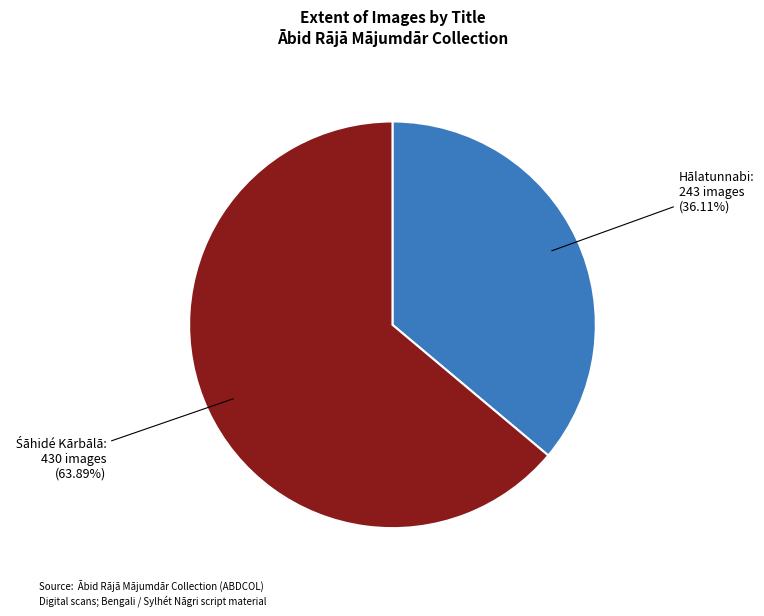

Is there any slice that represents more than half of the pie?

Yes